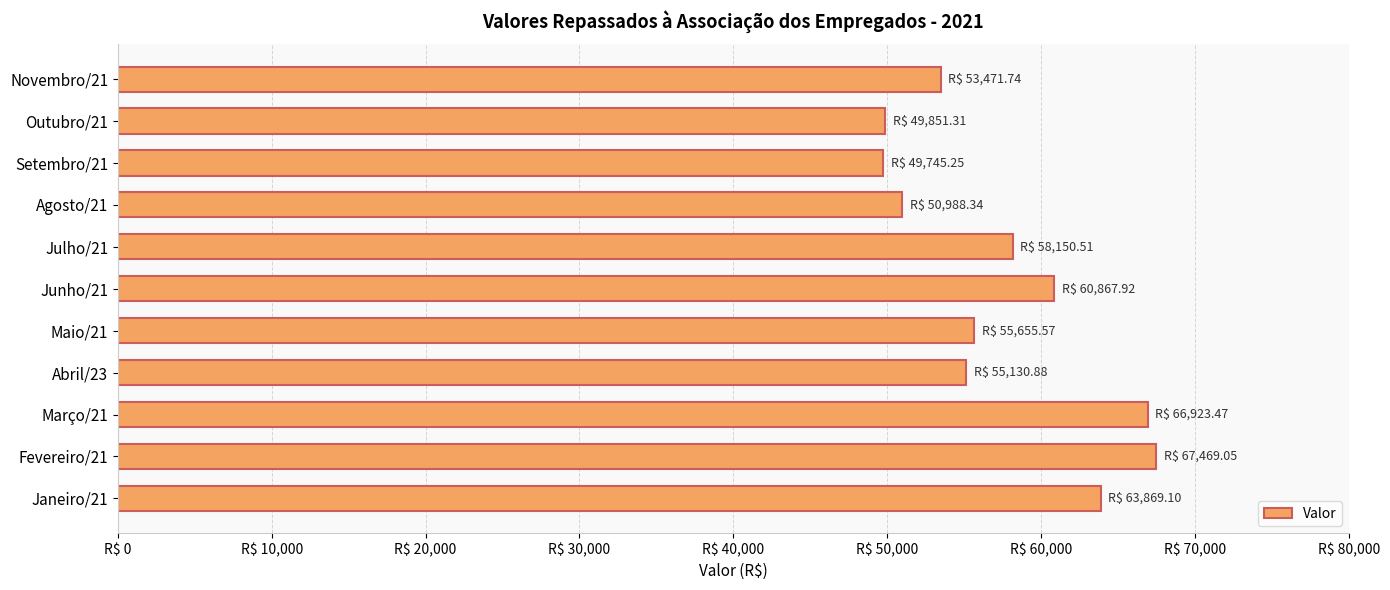

Are the bars horizontal?

Yes